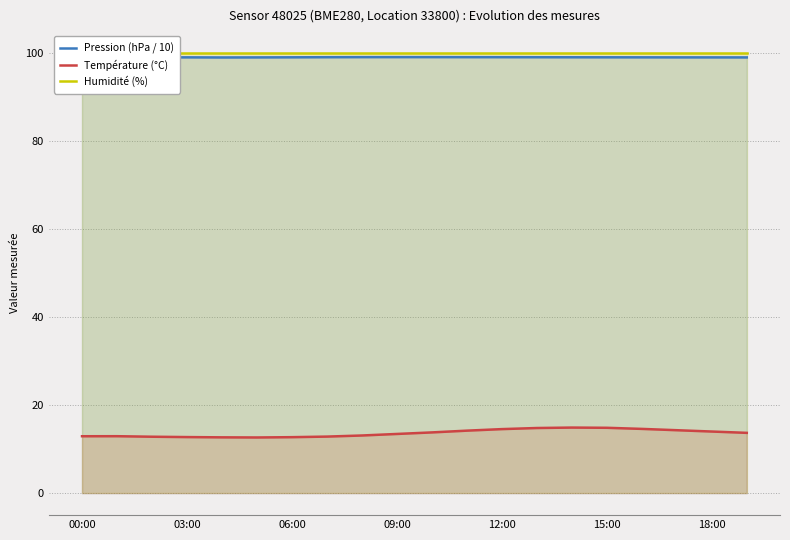

What are all the series names shown in the legend?

Pression (hPa / 10), Température (°C), Humidité (%)